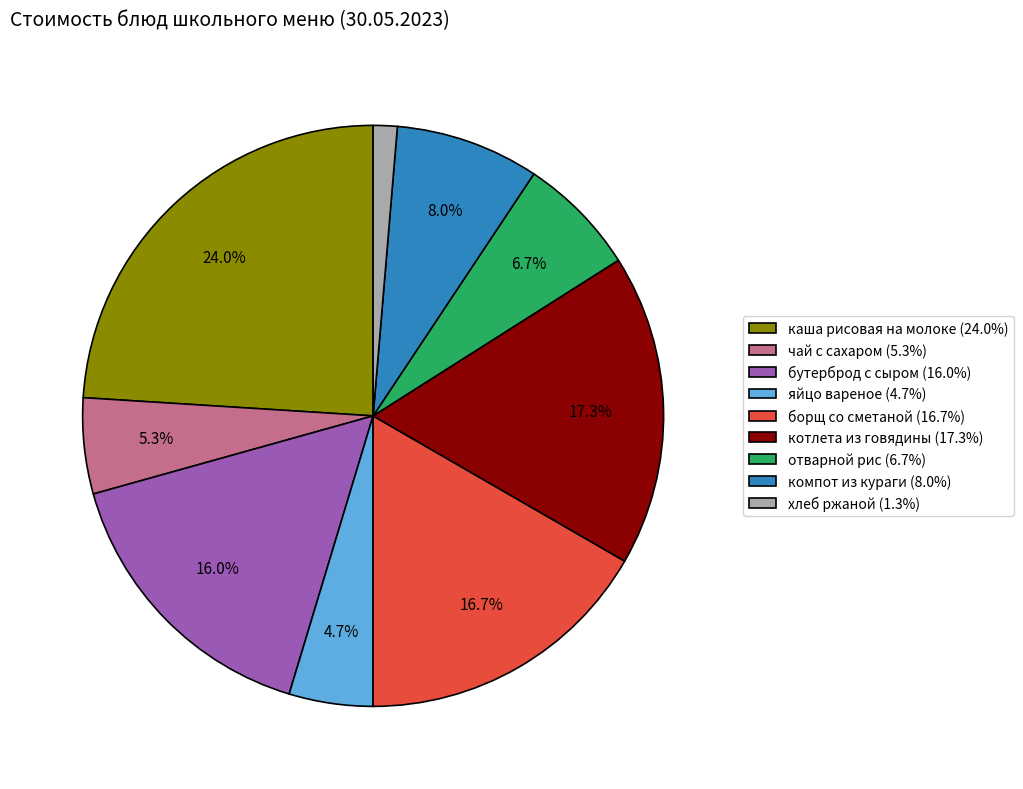

Rank the categories by value from lowest to highest.

хлеб ржаной, яйцо вареное, чай с сахаром, отварной рис, компот из кураги, бутерброд с сыром, борщ со сметаной, котлета из говядины, каша рисовая на молоке